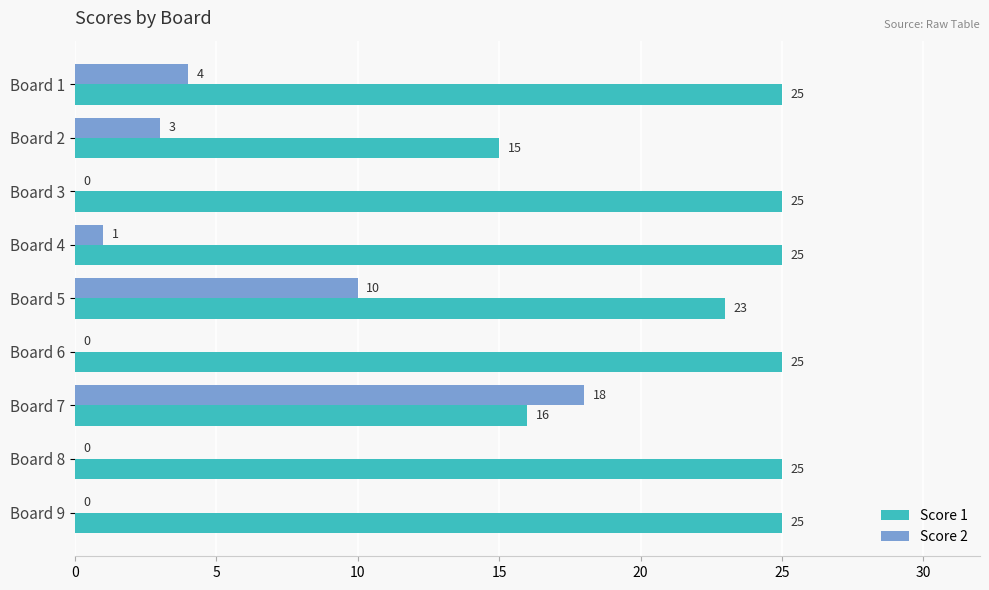

What is the maximum value shown in the chart?

25